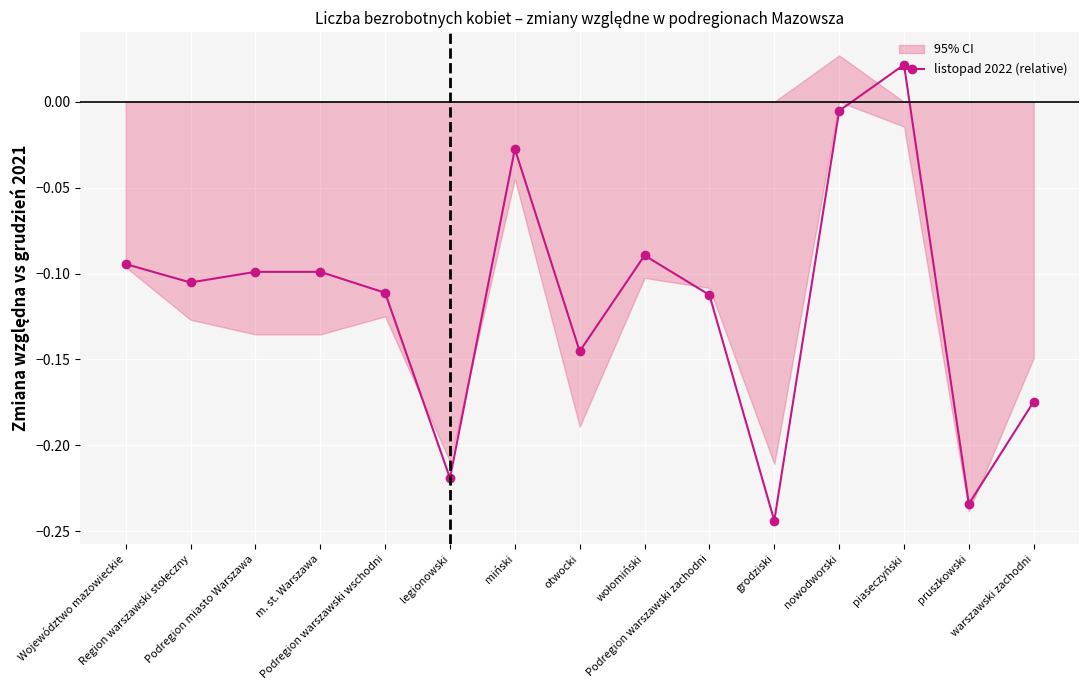

True or false: the data shows -0.4 at grodziski.

False